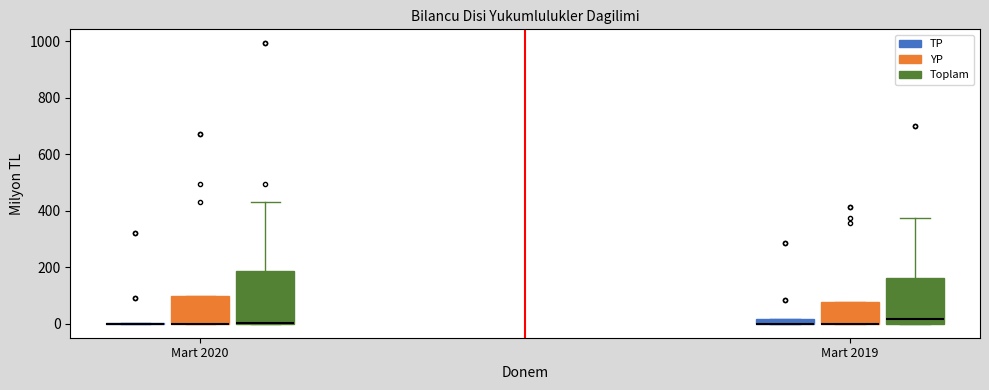

Where is the lower edge of the box for Mart 2020 (Toplam) on the y-axis? The values are not printed on the chart, so give them approximately, as read against the axis.

0